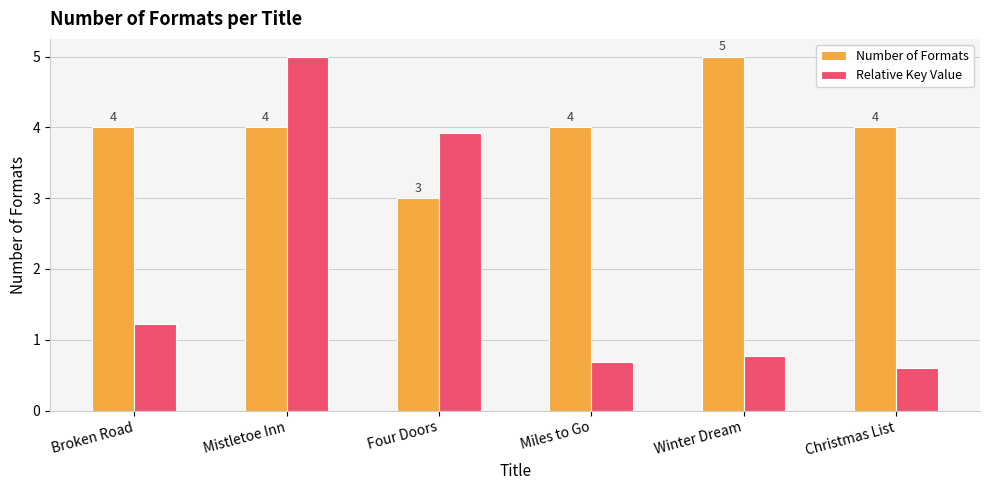

What is the highest value of the Relative Key Value series?

5.0